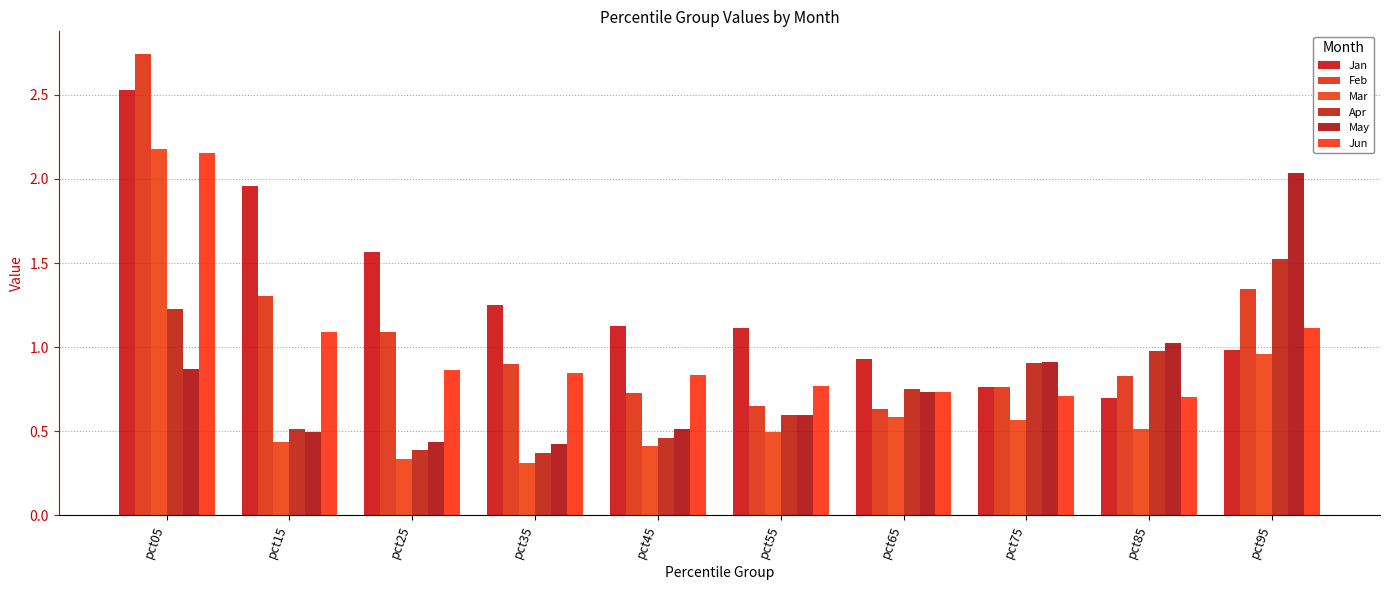

Are the bars grouped side by side (vs. stacked)?

Yes